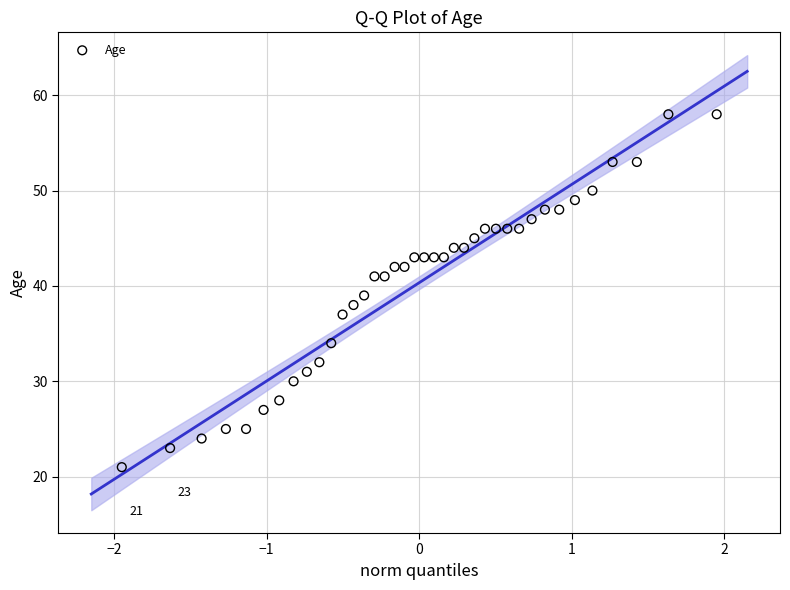

What is the range of Y values (max minus min)?

37